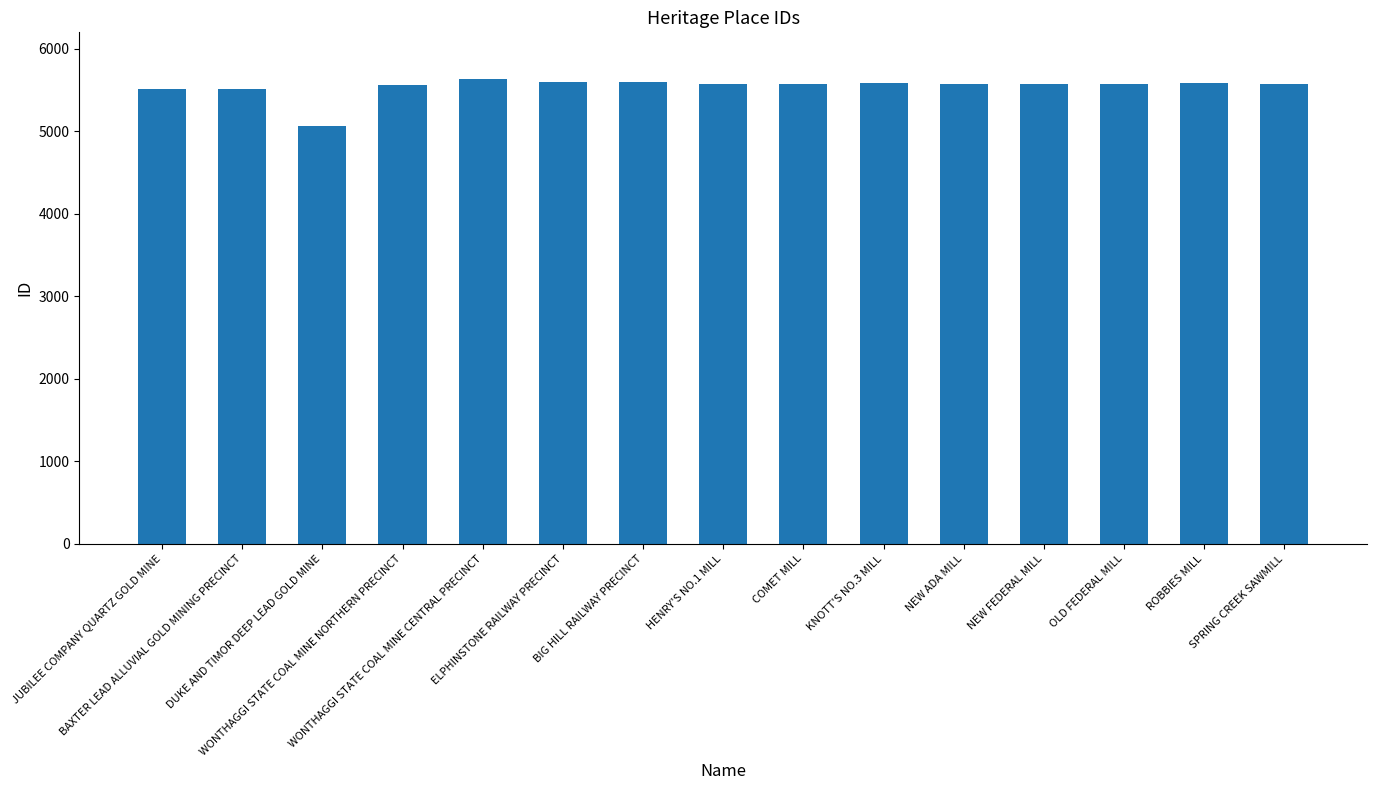

What is the value of the 5th bar from the left?

5637